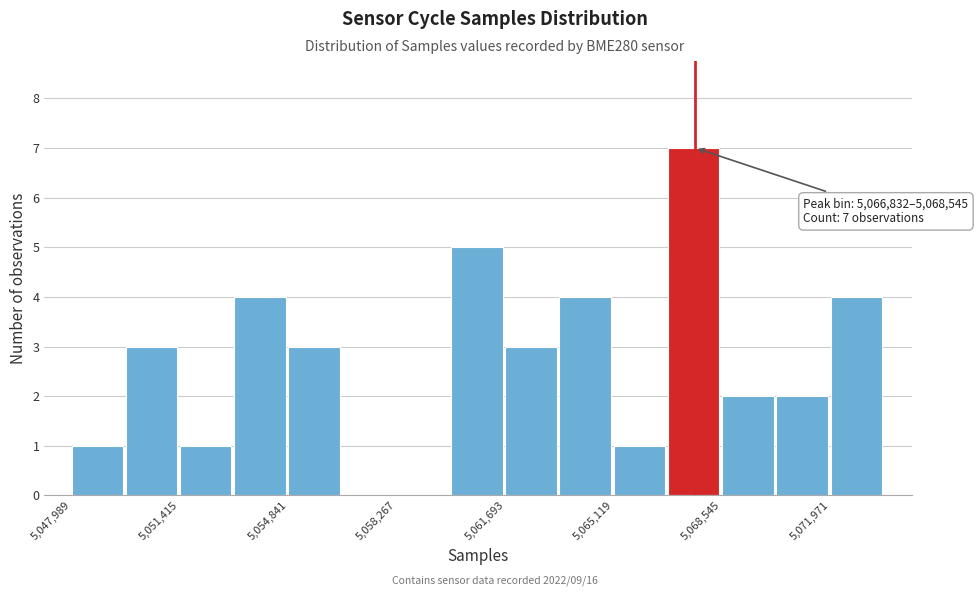

Around what value on the x-axis is the tallest bar? Give the approximate position of its centre, as read against the axis.

5067500